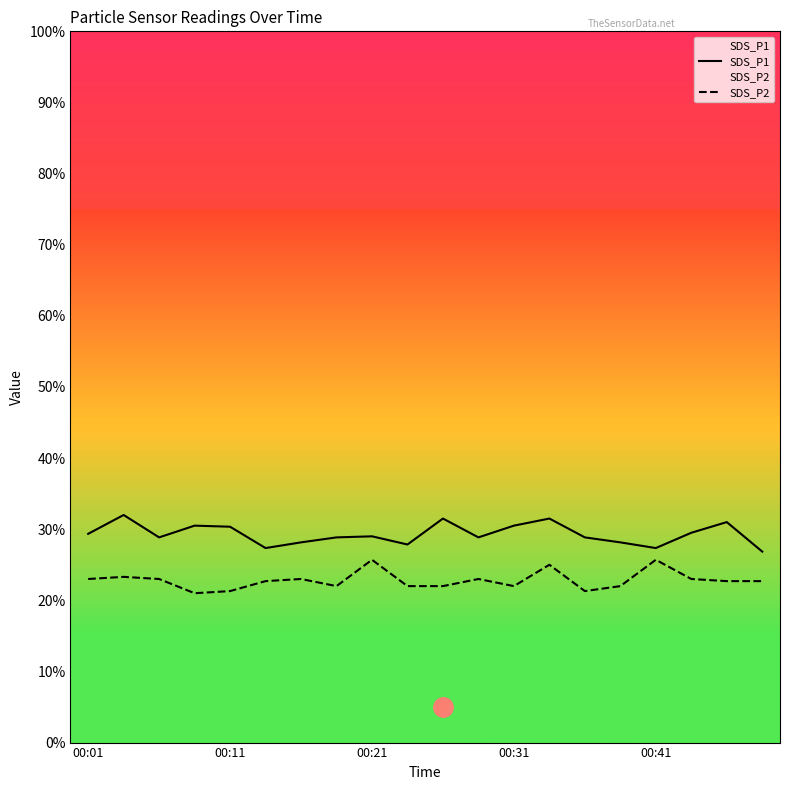

True or false: SDS_P1 and SDS_P2 intersect in this chart.

False